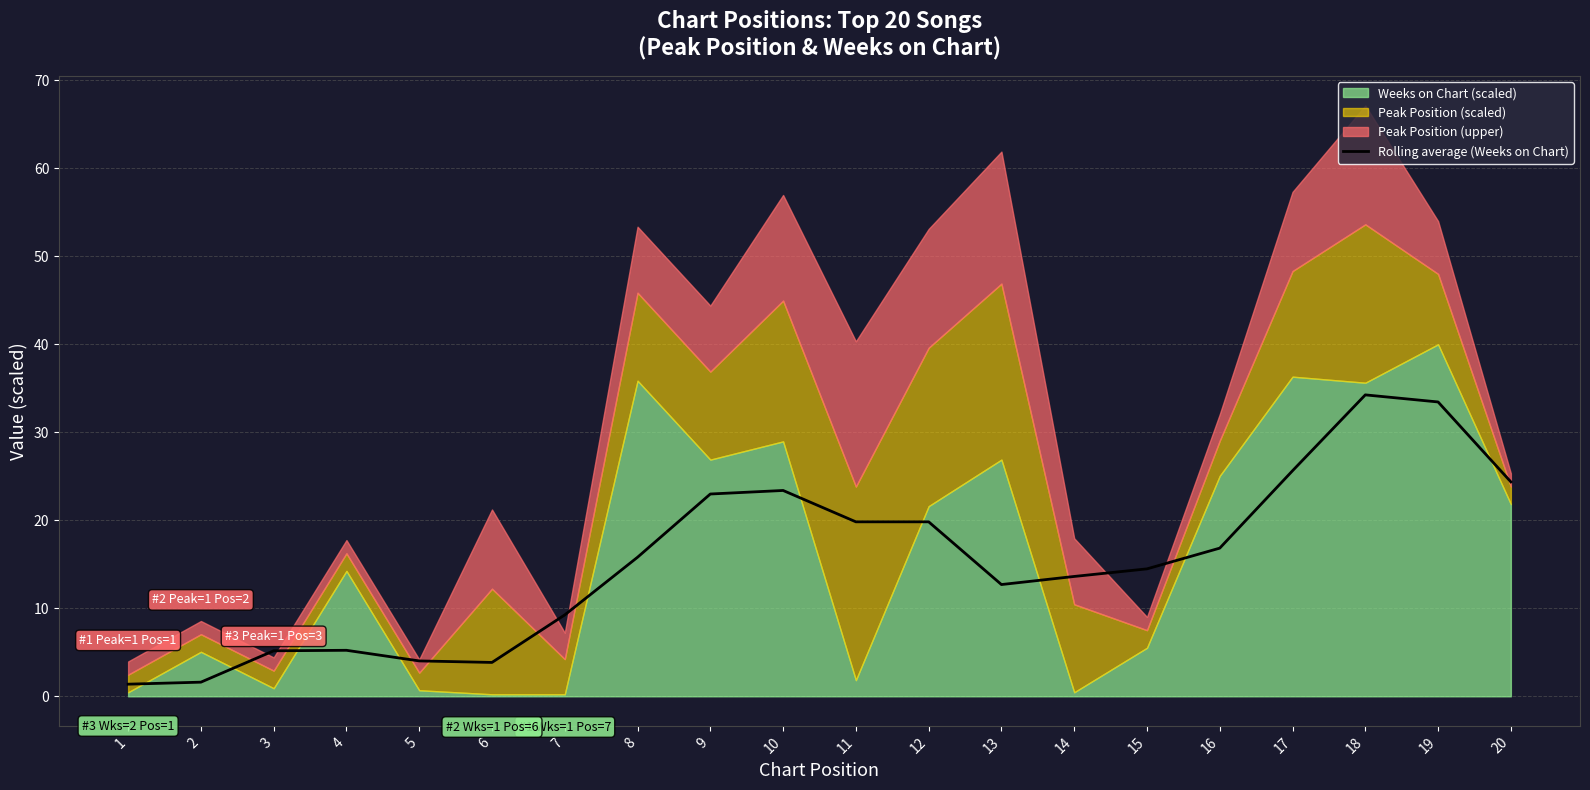

The Rolling average (Weeks on Chart) series shows 19.8 at 11. True or false?

True